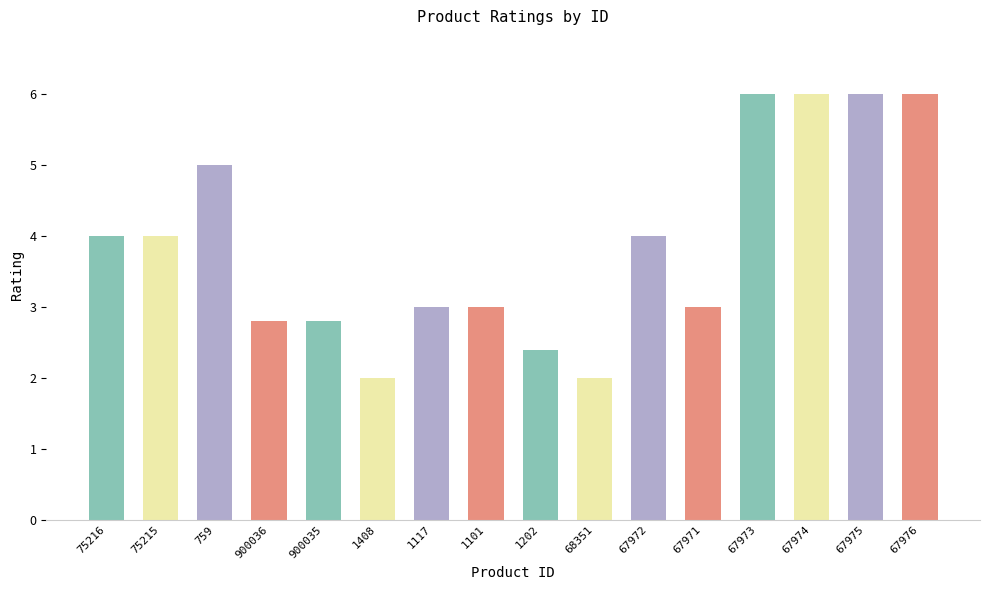

Reading right to left, extract all data points from this chart.

6.0	6.0	6.0	6.0	3.0	4.0	2.0	2.4	3.0	3.0	2.0	2.8	2.8	5.0	4.0	4.0